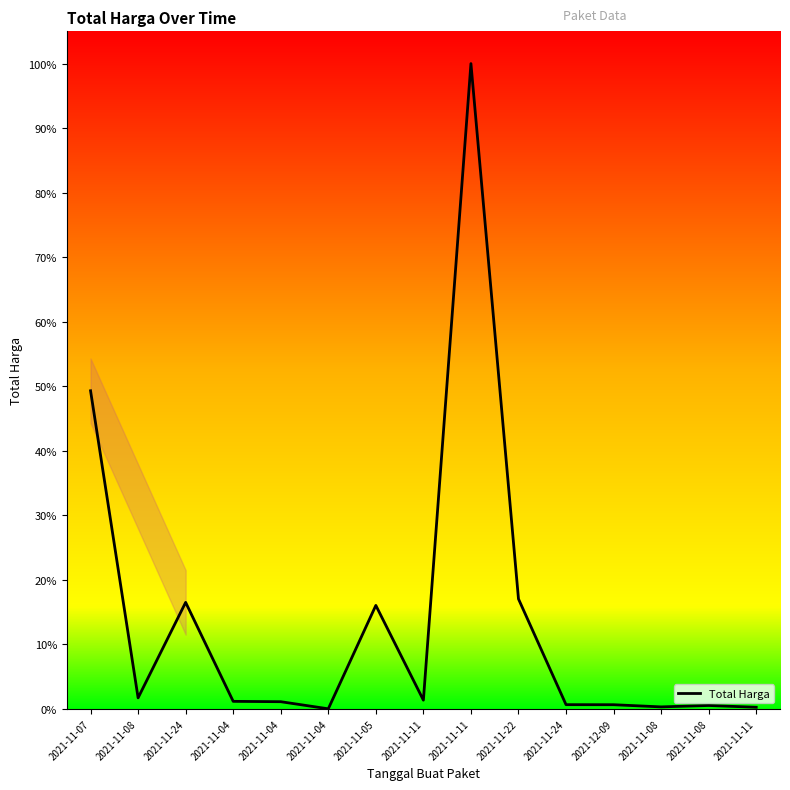

Reading left to right, transcribe all the data shown in this chart.

0.5	0.0	0.2	0.0	0.0	0.0	0.2	0.0	1.0	0.2	0.0	0.0	0.0	0.0	0.0